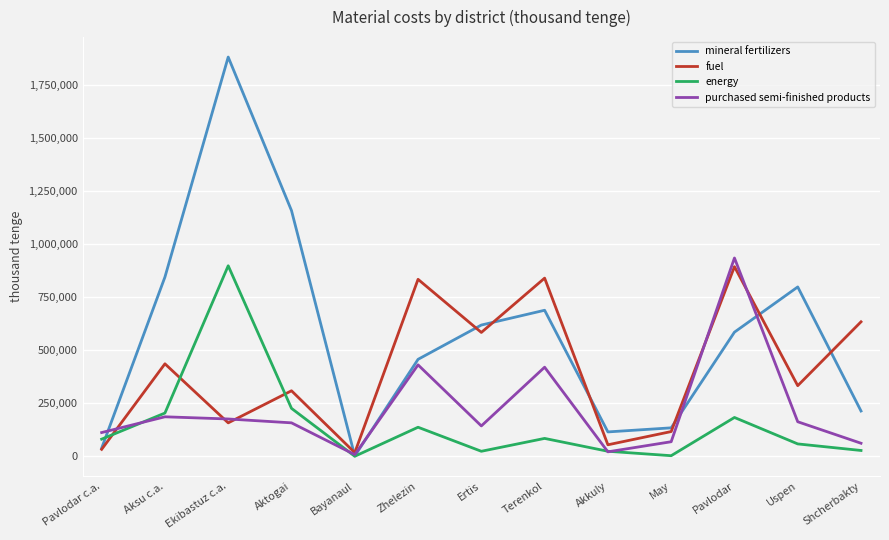

Where do fuel and purchased semi-finished products first cross each other?

Pavlodar c.a. and Aksu c.a.